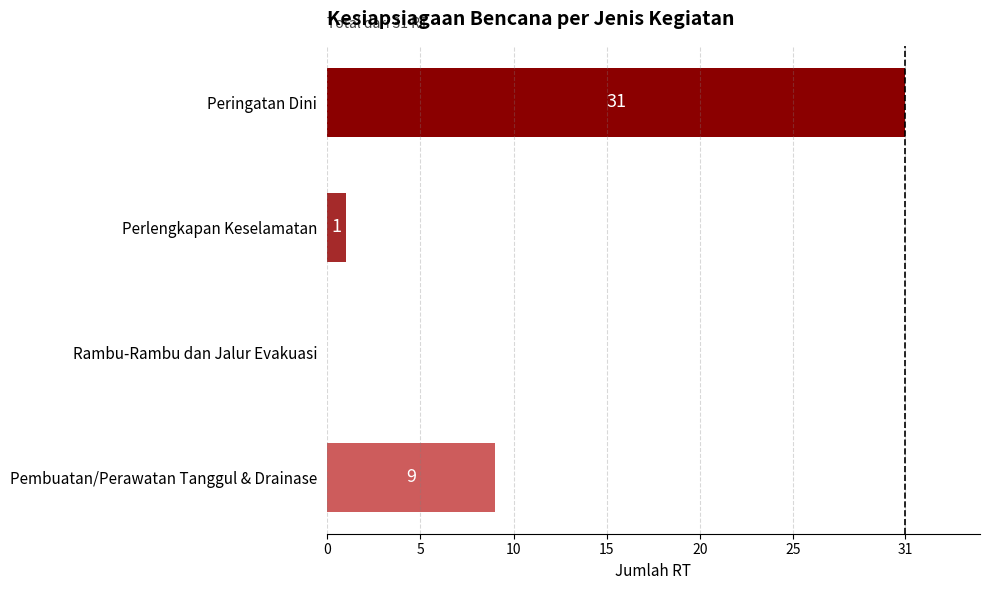

How many data points does each series have?

4